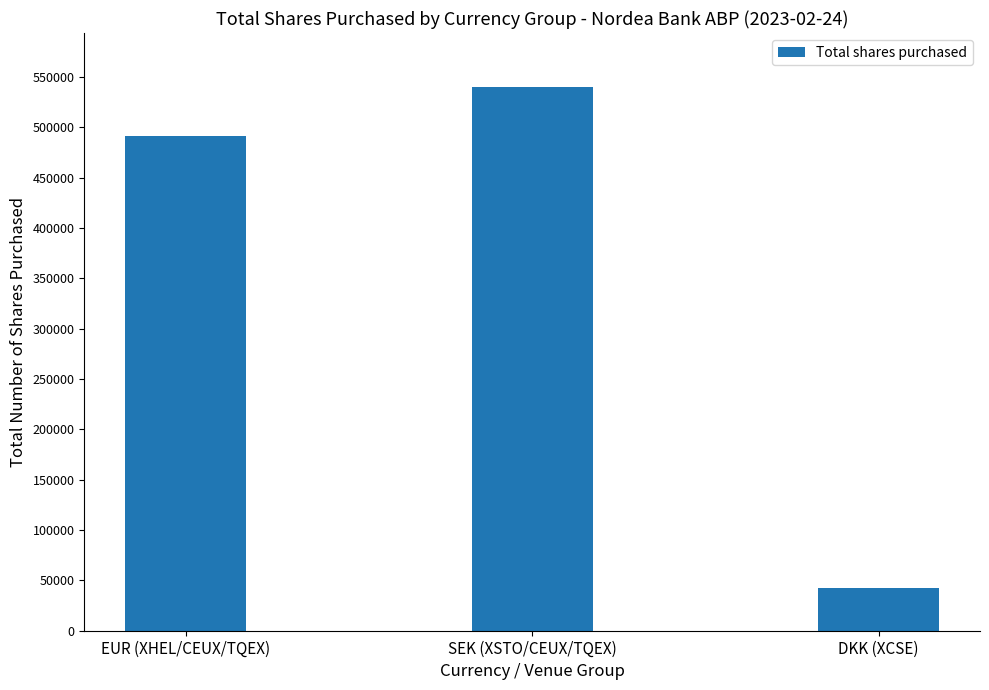

What is the sum of all values?

1073616